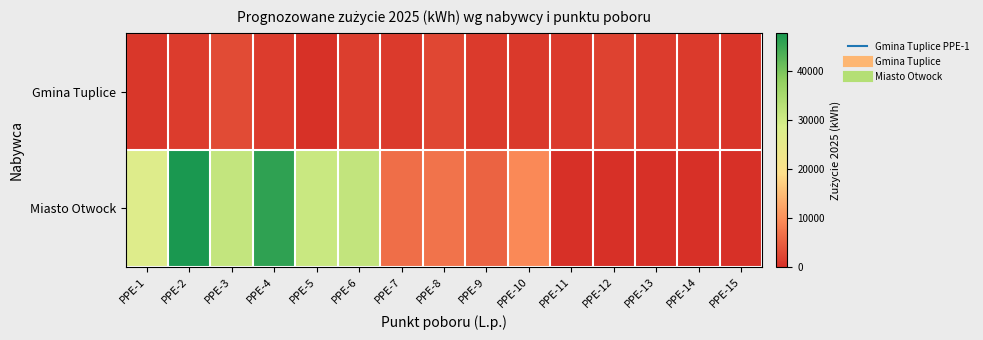

What is the spread (max minus min) of values at PPE-10?

8227